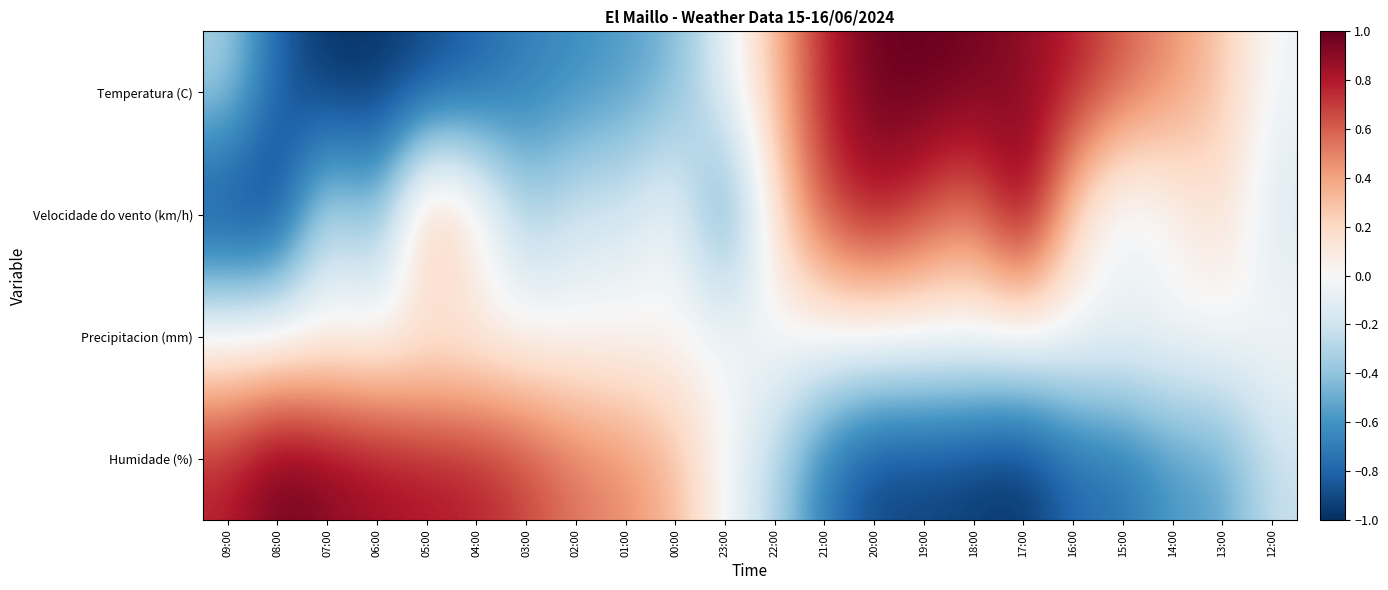

At how many categories does at least one series exceed 0?

20